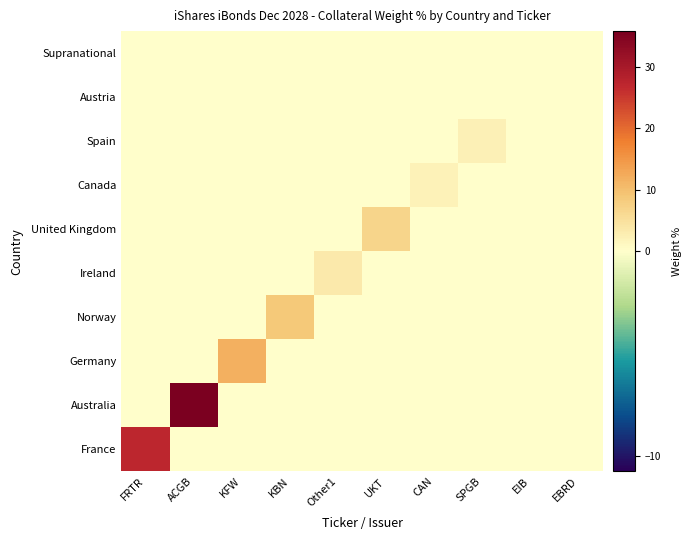

At which category does the chart reach its peak across all series?

ACGB